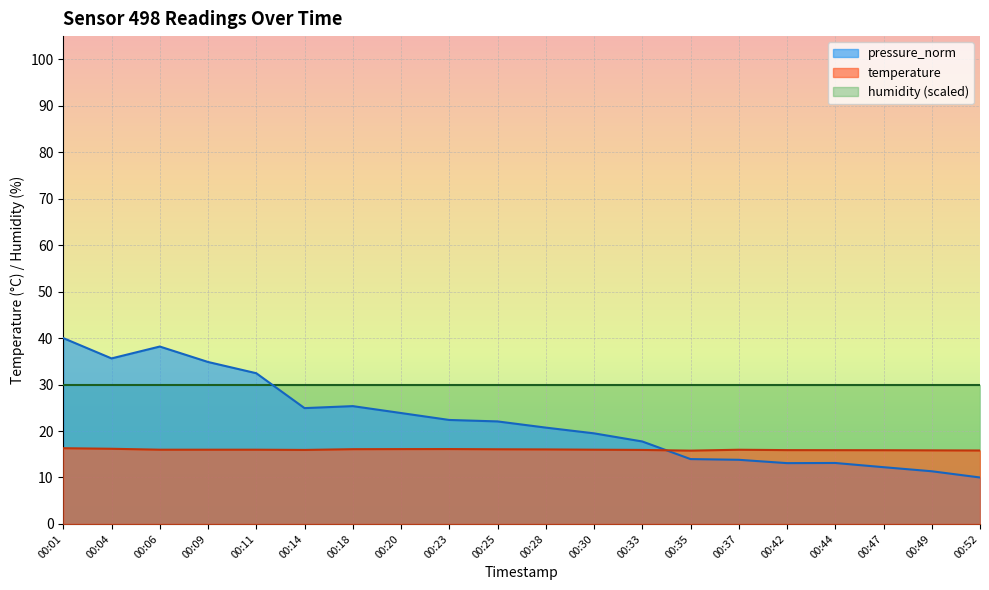

Which series has the largest range (max minus min)?

pressure_norm